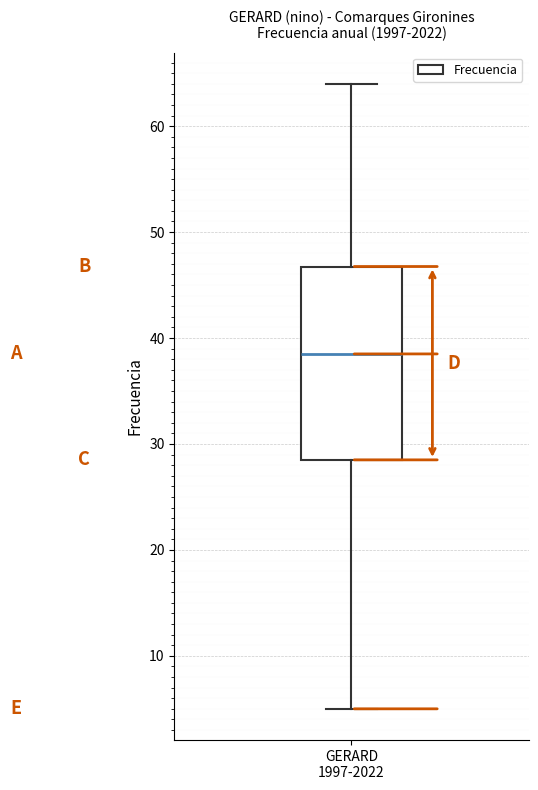

Read this box plot against the y-axis: the position of the median line, the range covered by the box, and the ends of both whiskers. The values are not printed on the chart, so give them approximately, as read against the axis.

median 39, box 29 to 47, whiskers 5 to 64